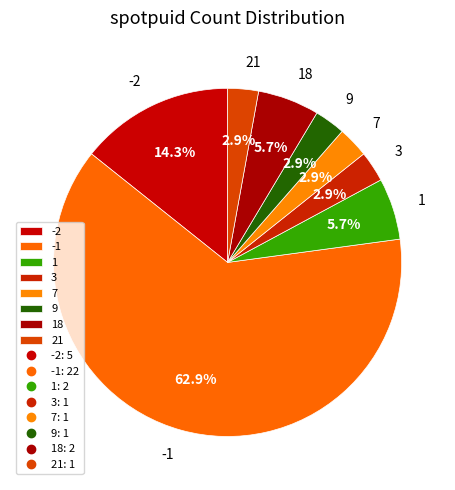

What percentage is the 9 slice, to the nearest percent?

3%